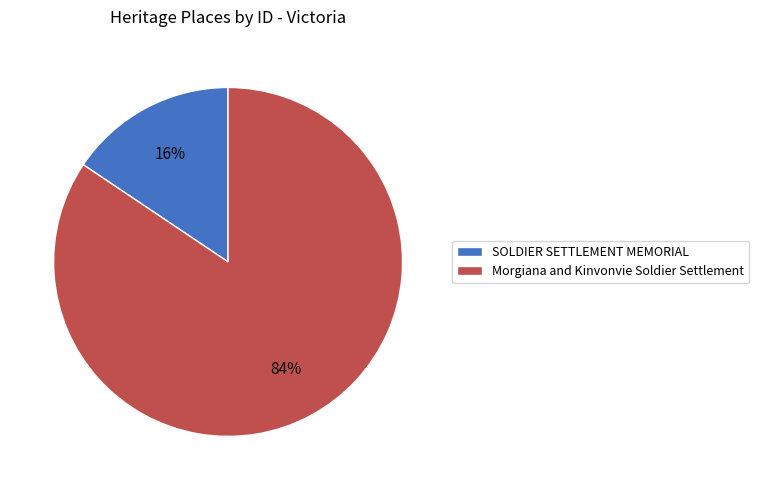

To the nearest percent, what percentage of the pie is Morgiana and Kinvonvie Soldier Settlement?

84%